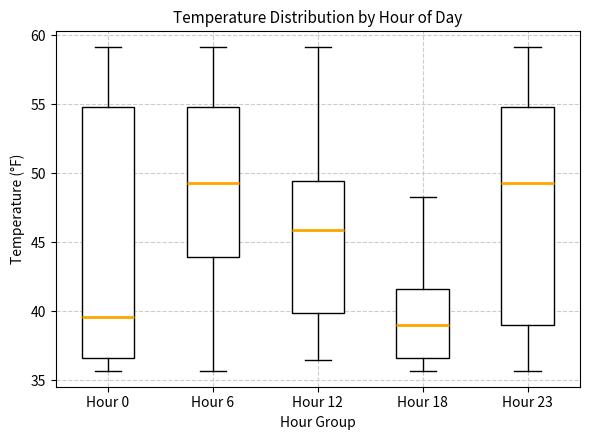

Where is the upper edge of the box for Hour 0 on the y-axis? The values are not printed on the chart, so give them approximately, as read against the axis.

55.0